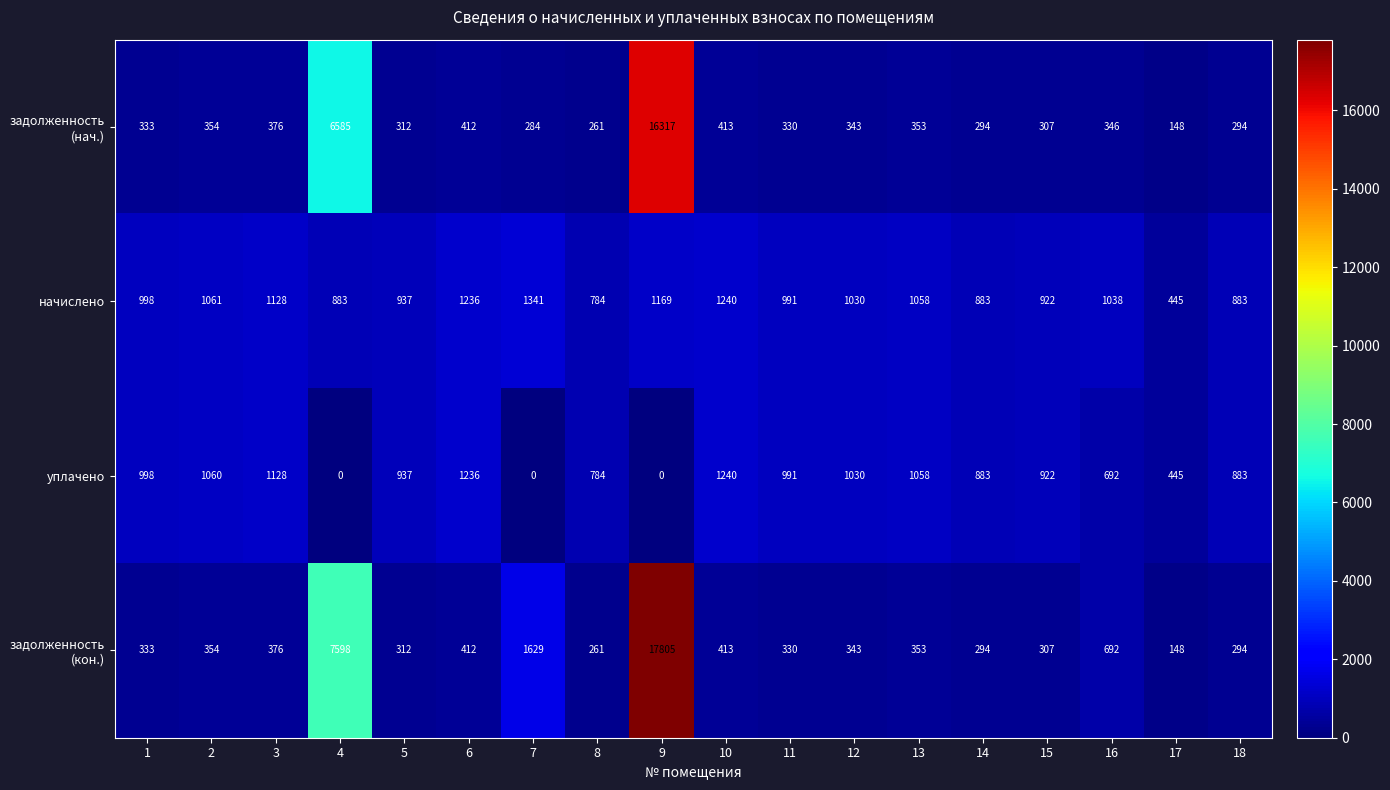

What is the approximate value of уплачено at 14?

883